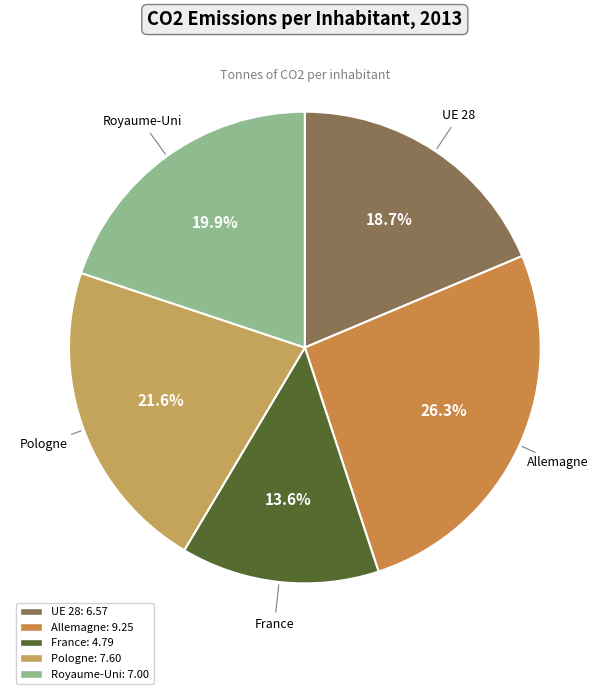

How many slices are in this pie chart?

5